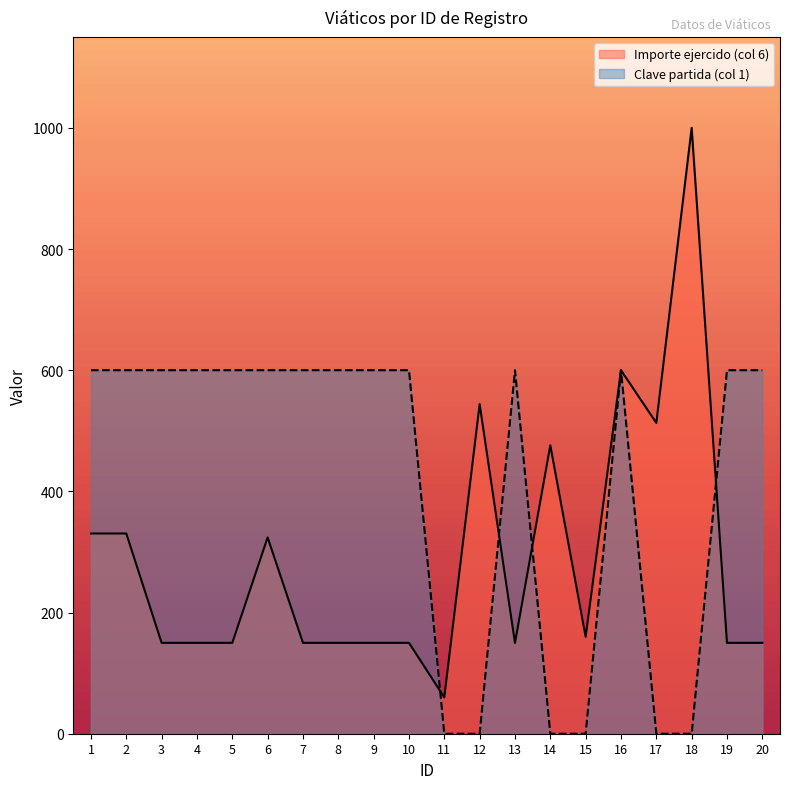

Reading right to left, what are all the values shown in this chart?

Importe ejercido (col 6): 20=150.0	19=150.0	18=1000.0	17=513.0	16=600.0	15=160.0	14=476.0	13=150.0	12=544.0	11=60.0	10=150.0	9=150.0	8=150.0	7=150.0	6=324.0	5=150.0	4=150.0	3=150.0	2=330.5	1=330.5
Clave partida (col 1): 20=600.0	19=600.0	18=0.0	17=0.0	16=600.0	15=0.0	14=0.0	13=600.0	12=0.0	11=0.0	10=600.0	9=600.0	8=600.0	7=600.0	6=600.0	5=600.0	4=600.0	3=600.0	2=600.0	1=600.0